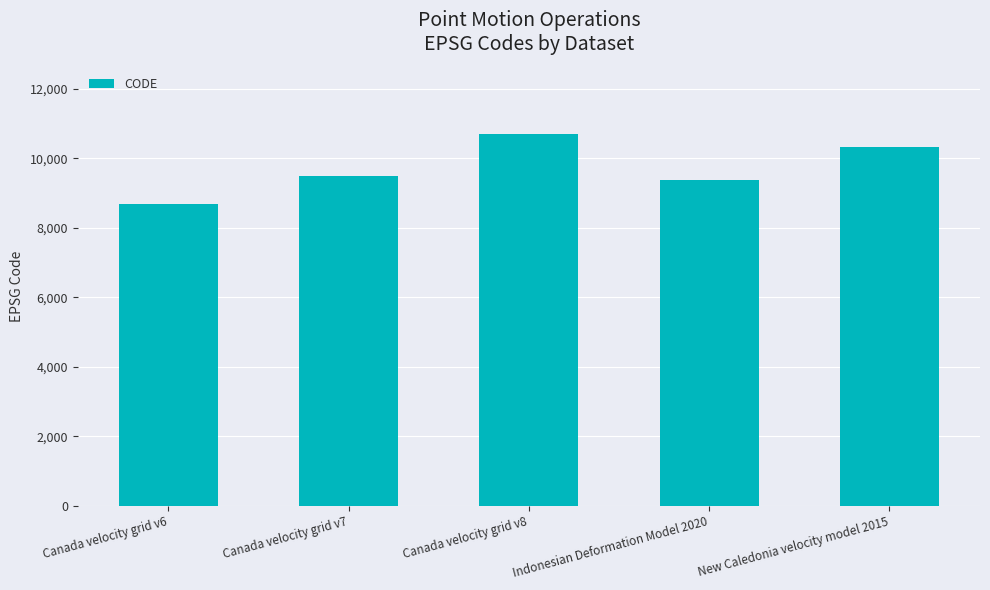

What is the value of the 3rd bar from the left?

10707